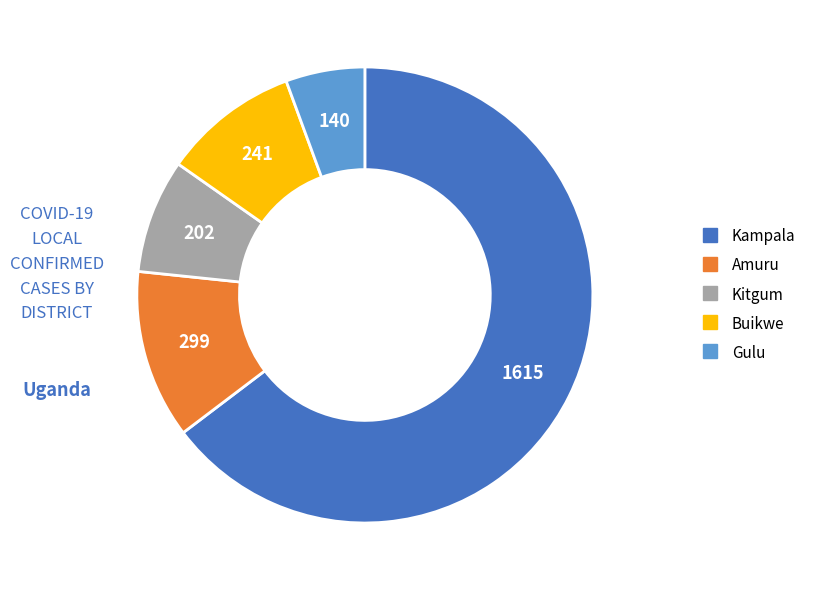

Count the number of slices in the pie.

5